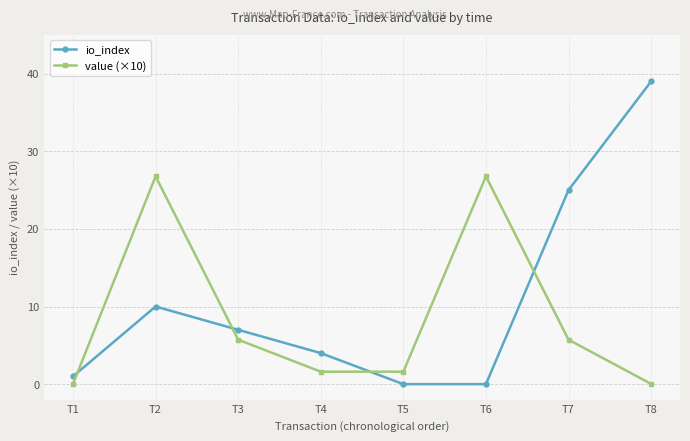

Which series ends up on top after the final intersection of io_index and value (×10)?

io_index